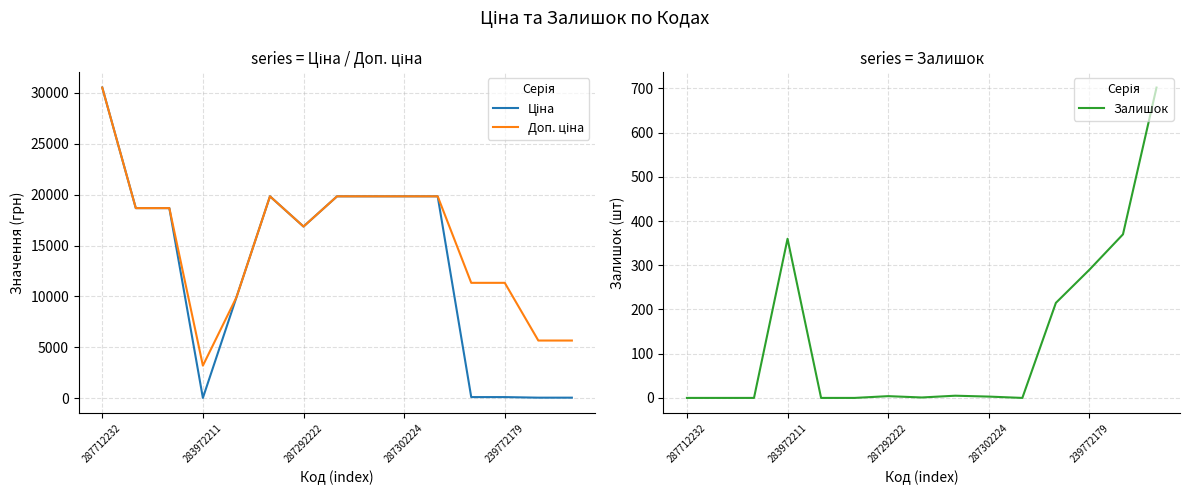

How many lines are shown in the chart?

3